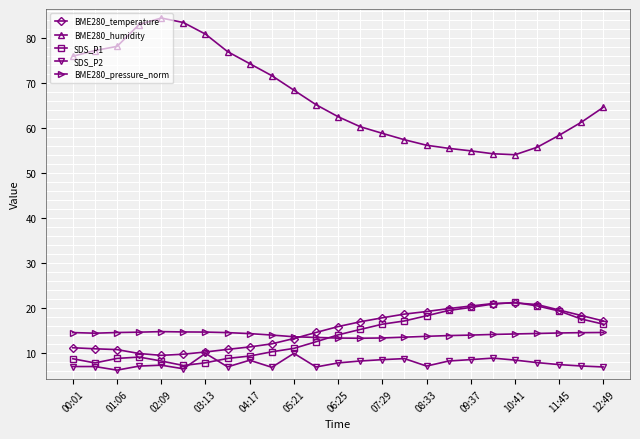

What is the maximum value shown in the chart?

84.4